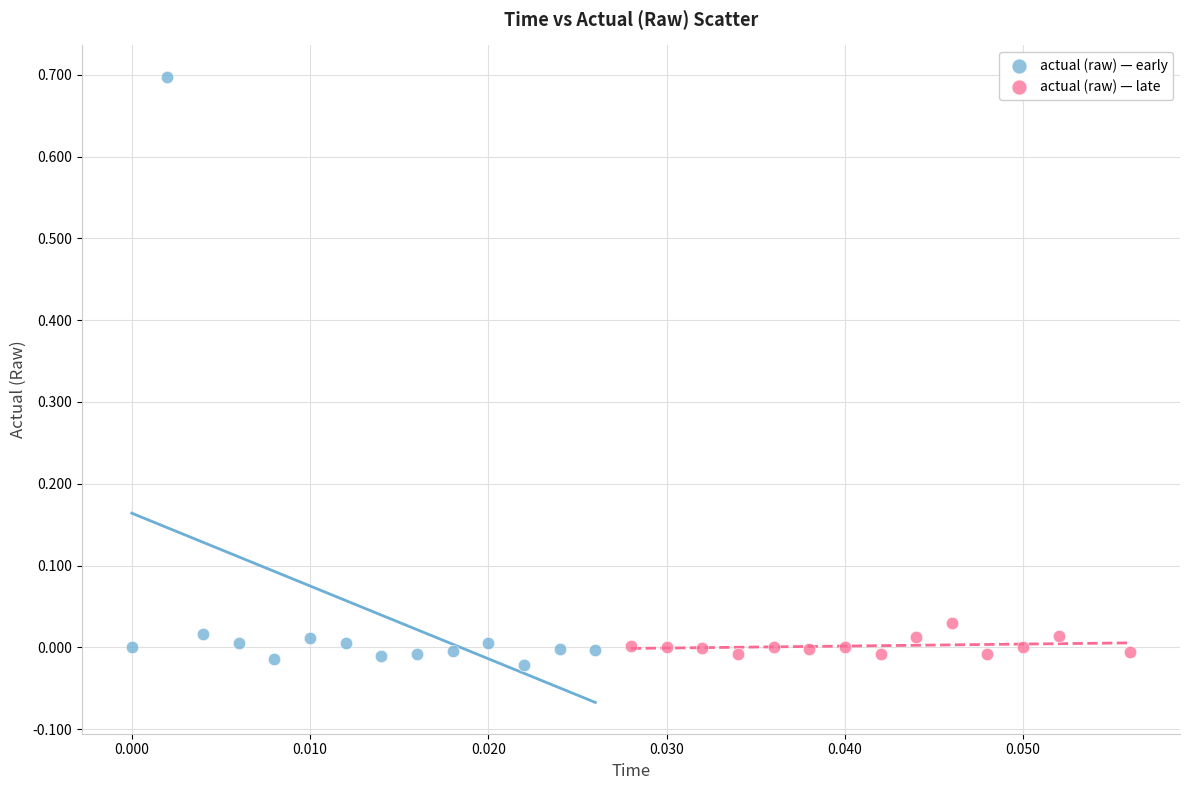

Which series has the widest spread of Y values?

actual (raw) — early